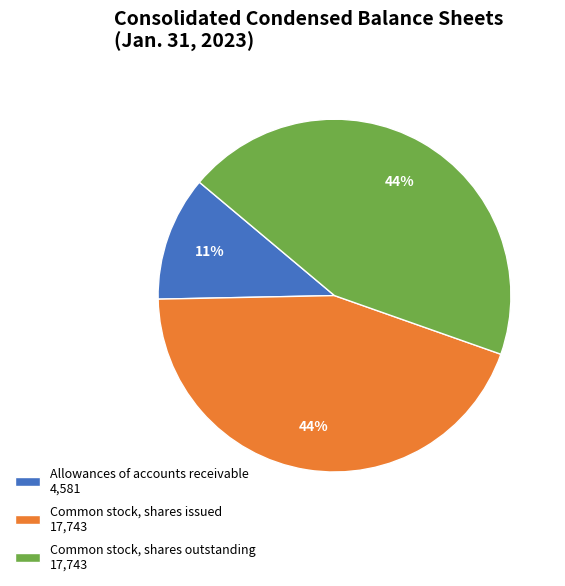

To the nearest percent, what is the combined percentage of Common stock, shares issued and Common stock, shares outstanding?

89%